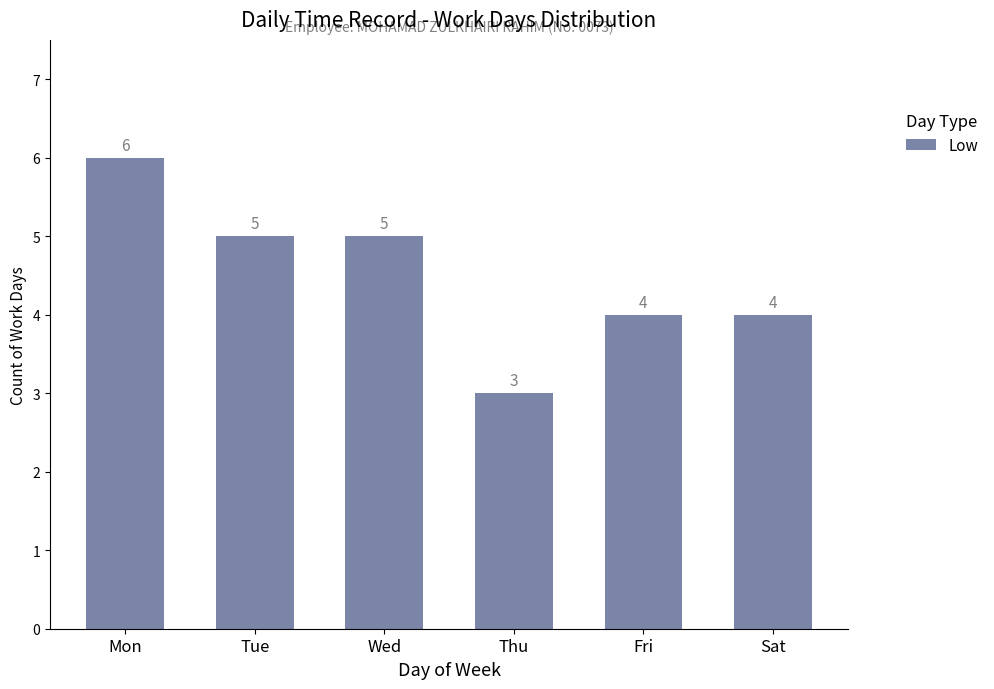

How many values are between 4 and 5?

4